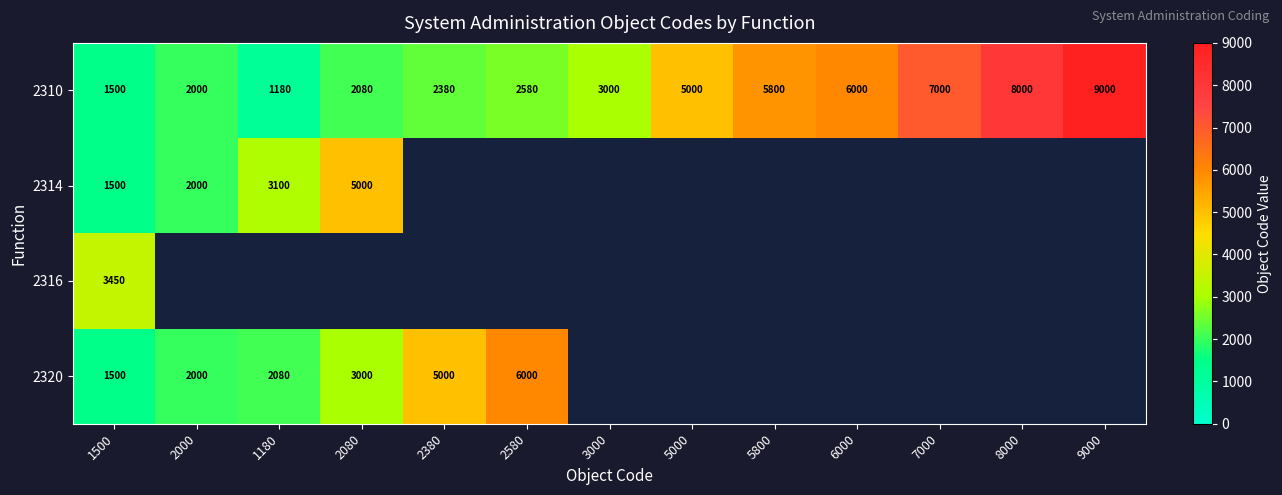

What is the total value across all series at 1500?

7950